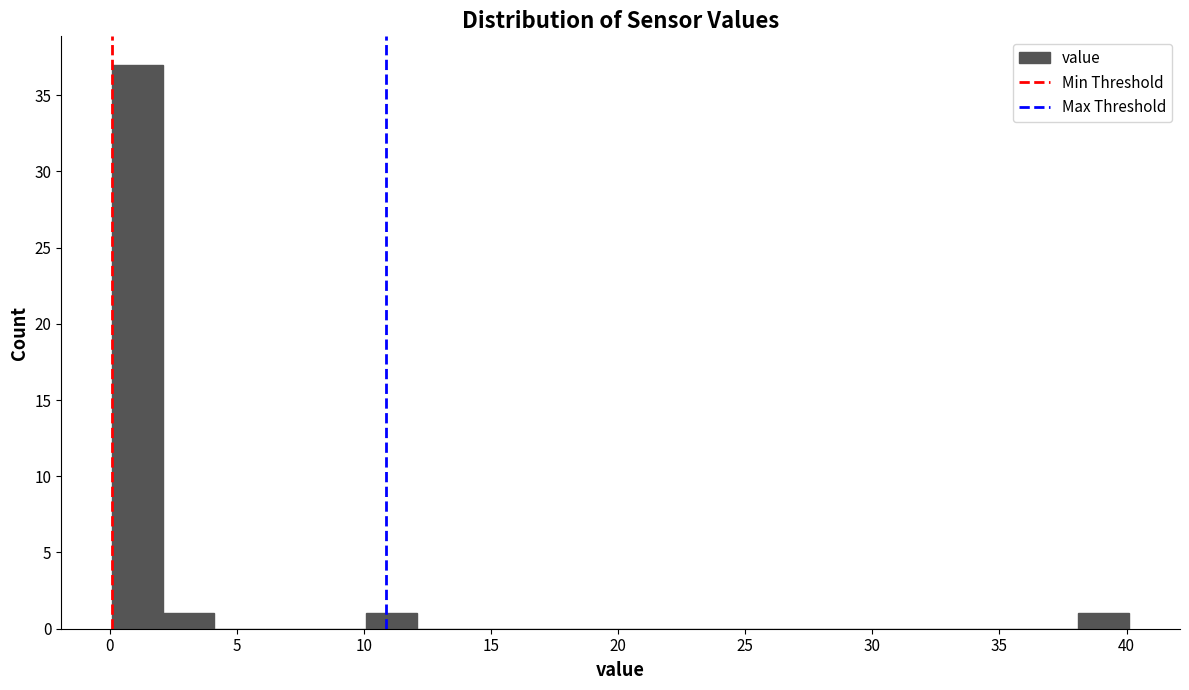

Over which range of the x-axis is the bar tallest?

0.1 to 2.1